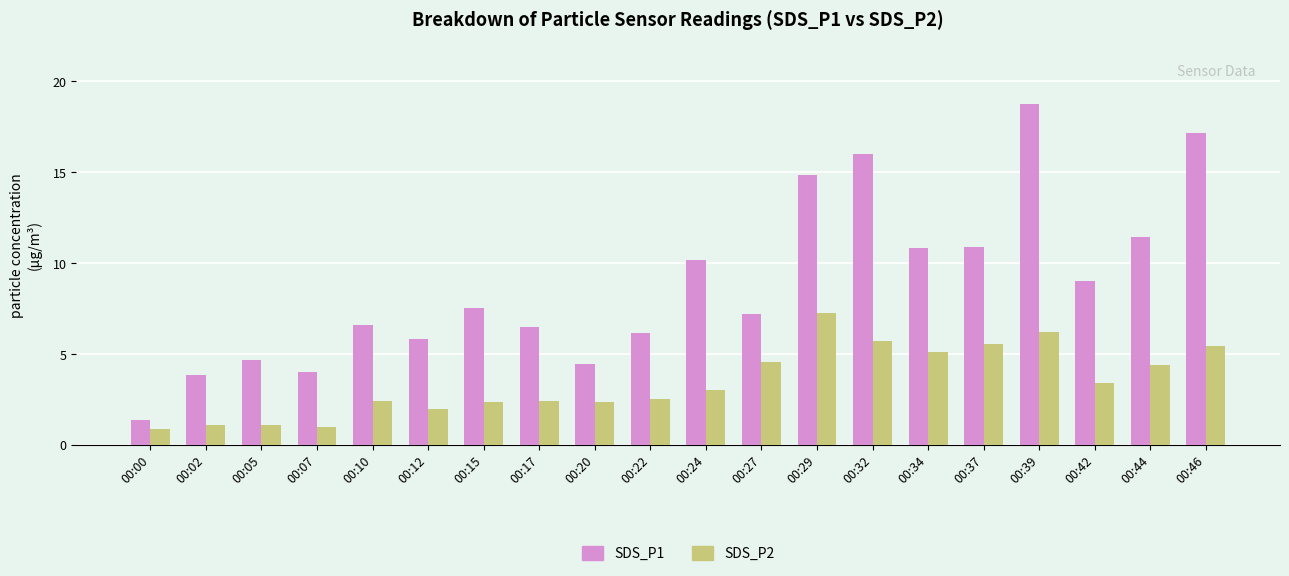

What is the difference between the highest and lowest values at 00:07?

3.0